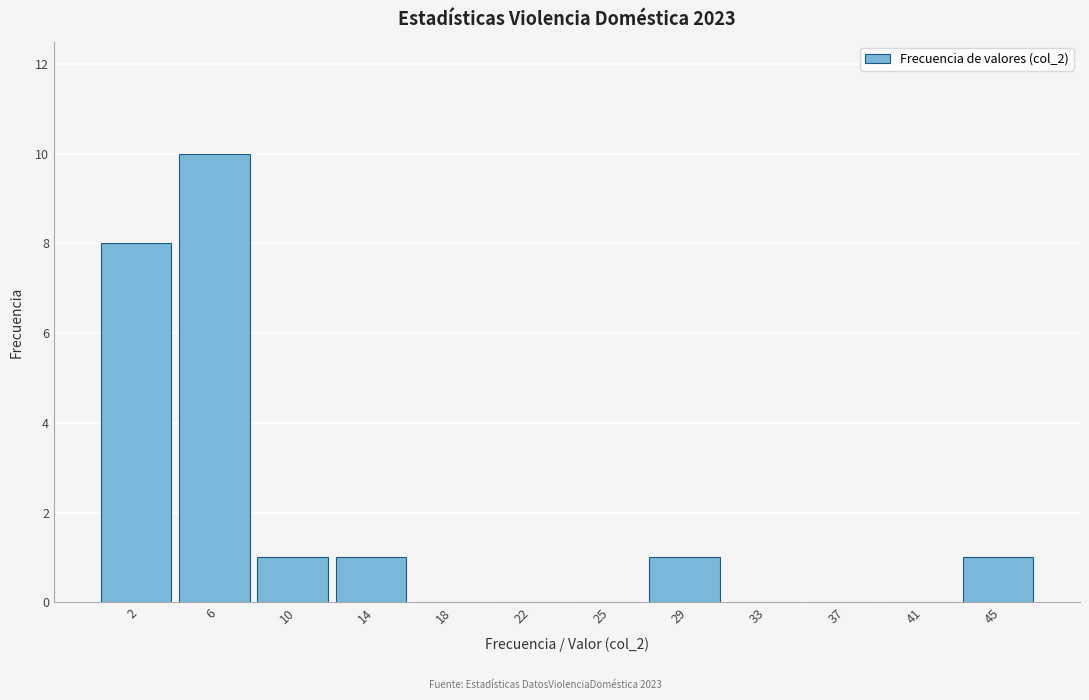

Which range on the x-axis has the tallest bar?

4.0 to 8.0